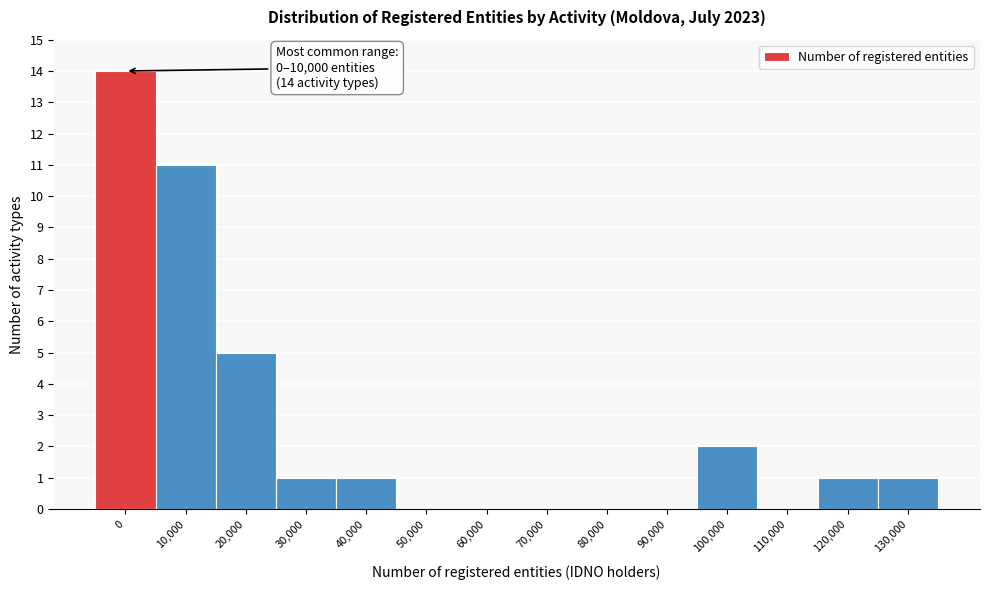

Reading right to left, list all the values displayed in this chart.

130,000=1	120,000=1	110,000=0	100,000=2	90,000=0	80,000=0	70,000=0	60,000=0	50,000=0	40,000=1	30,000=1	20,000=5	10,000=11	0=14